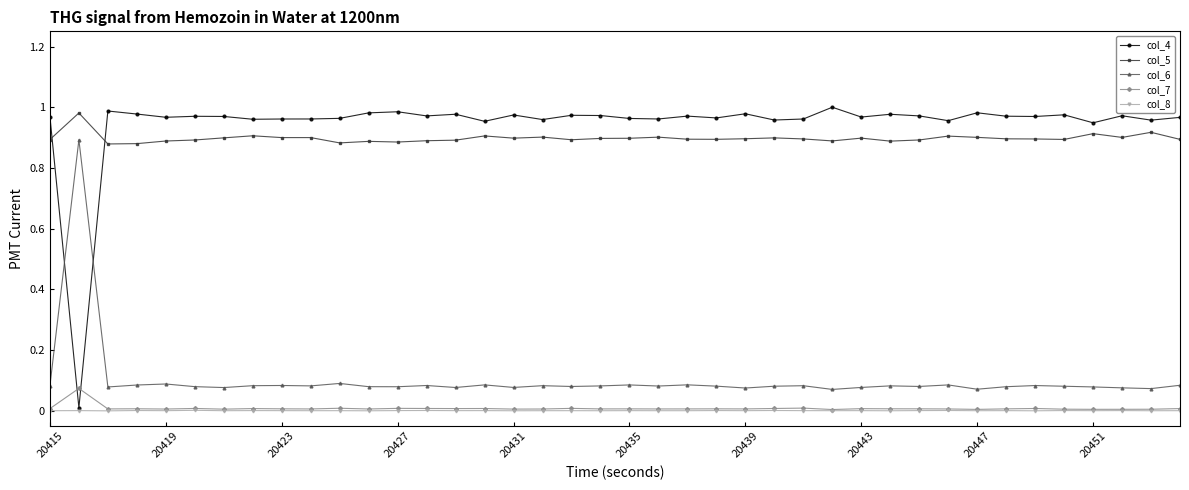

True or false: col_4 has more than 0 points higher than both neighbors.

True